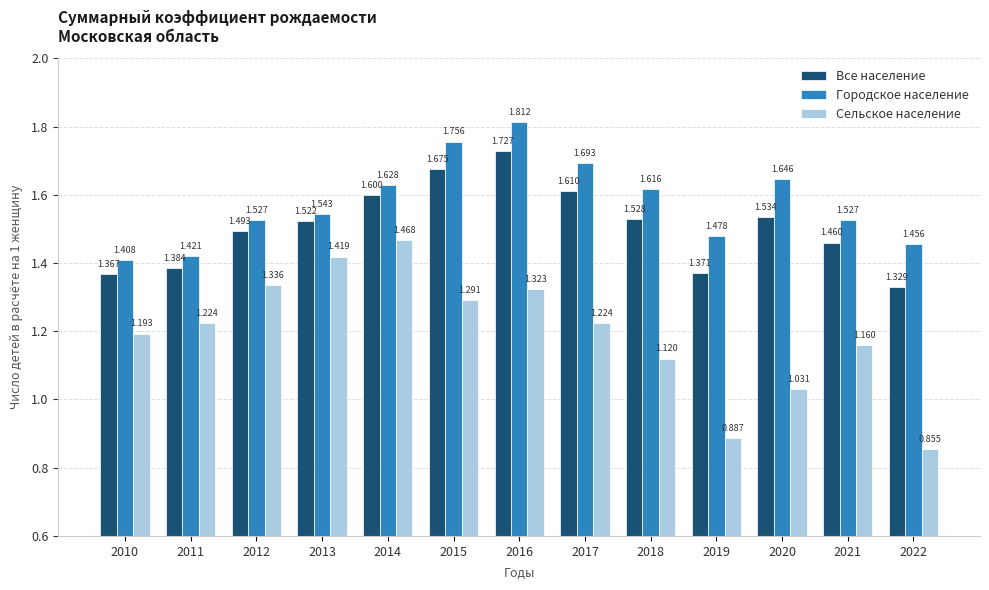

Which series has the widest spread of values?

Сельское население